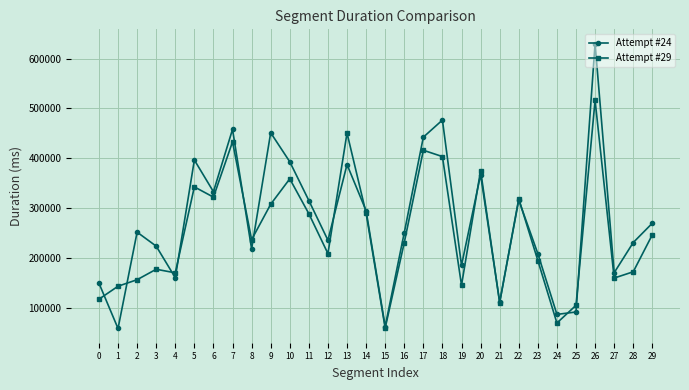

At which label does Attempt #29 first exceed 236541?

5